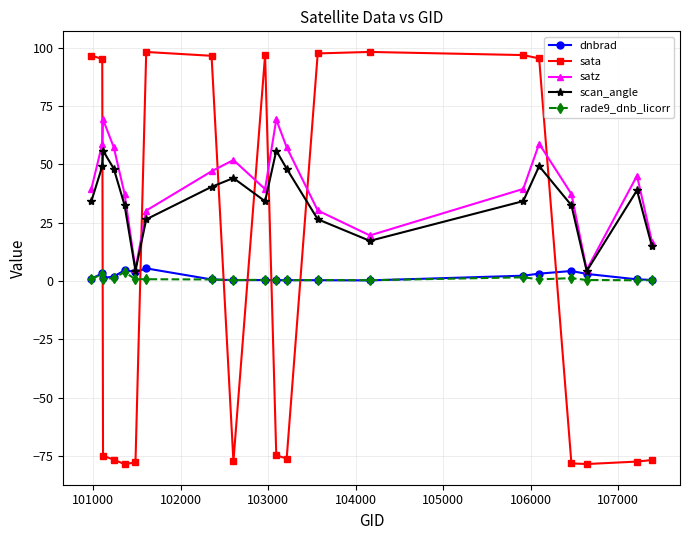

Which series has the largest range (max minus min)?

sata